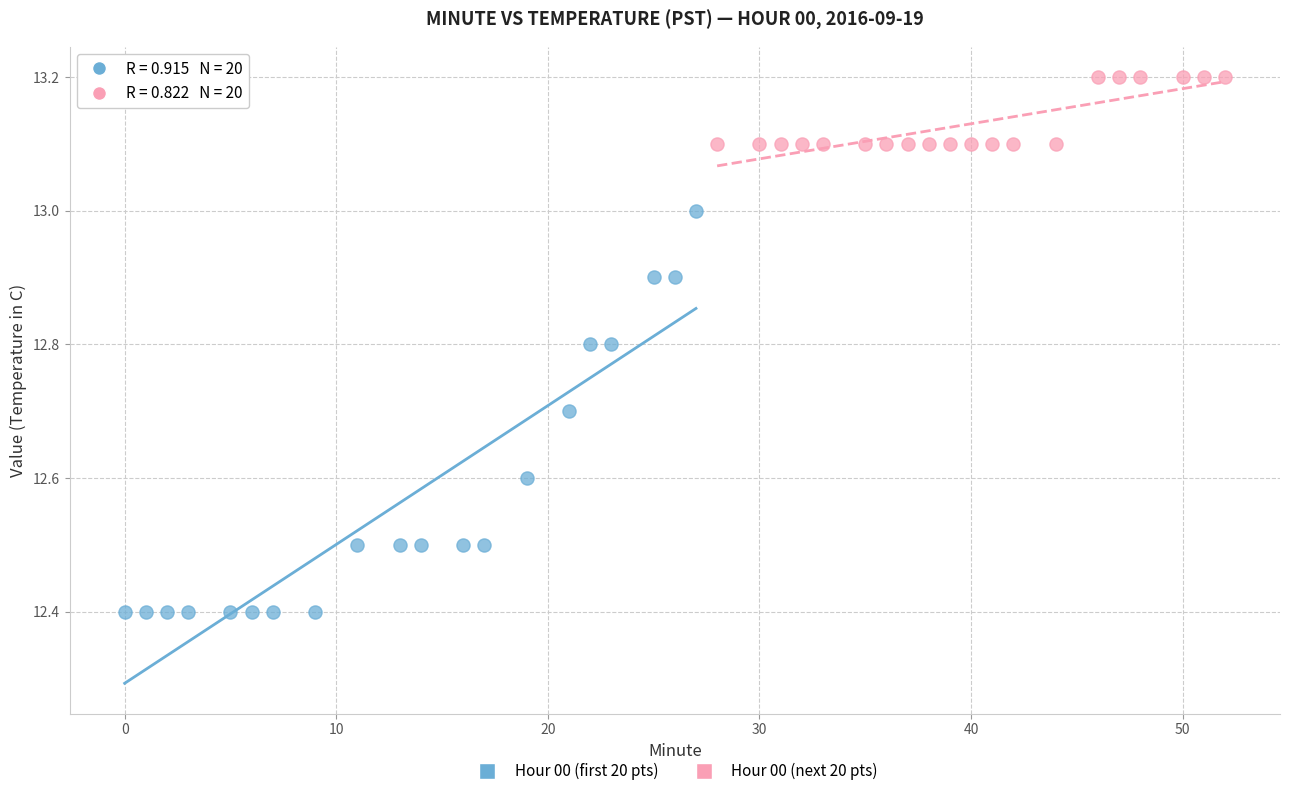

Which series has the largest Y range (max minus min)?

Hour 00 (first 20 pts)